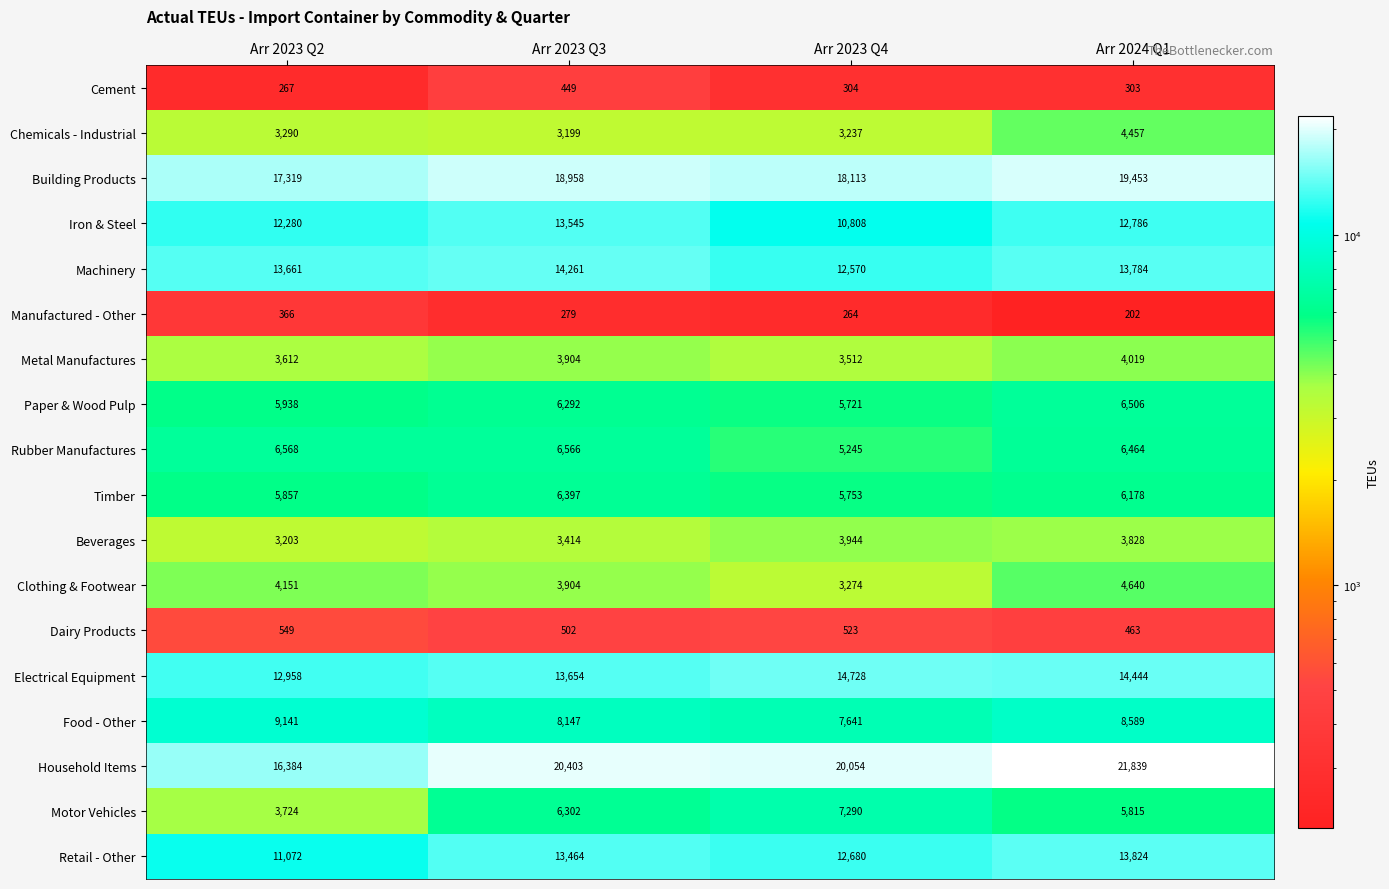

Rank the series at Arr 2023 Q4 from highest to lowest value.

Household Items, Building Products, Electrical Equipment, Retail - Other, Machinery, Iron & Steel, Food - Other, Motor Vehicles, Timber, Paper & Wood Pulp, Rubber Manufactures, Beverages, Metal Manufactures, Clothing & Footwear, Chemicals - Industrial, Dairy Products, Cement, Manufactured - Other